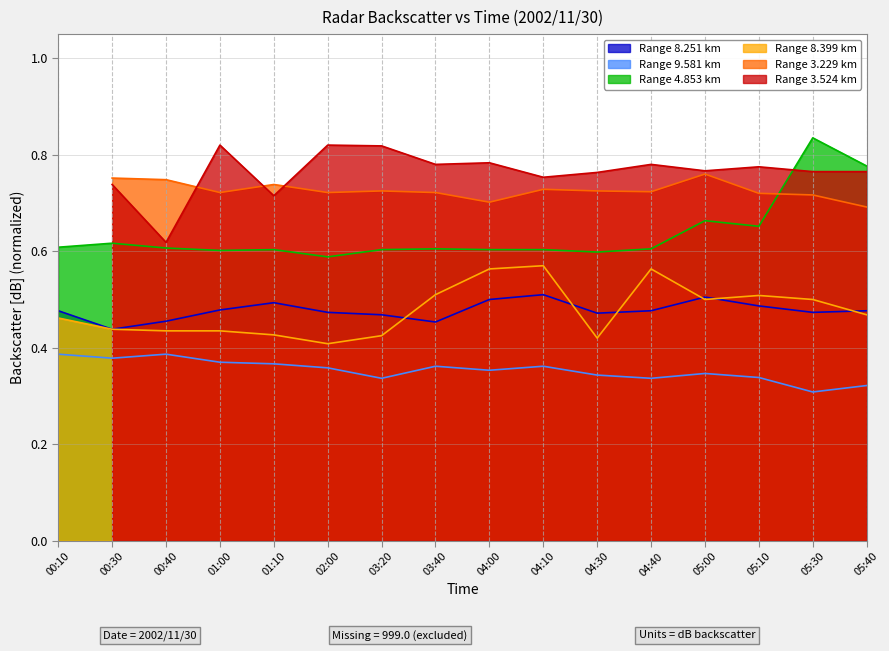

True or false: 9.581 has a value of 0.3 at 04:40.

True